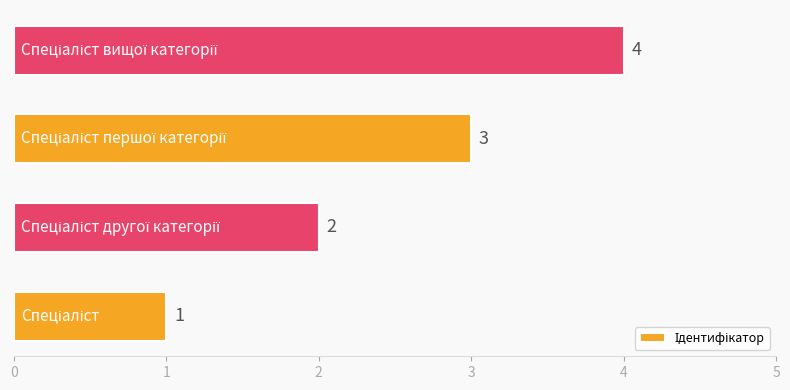

What is the sum of all values?

10